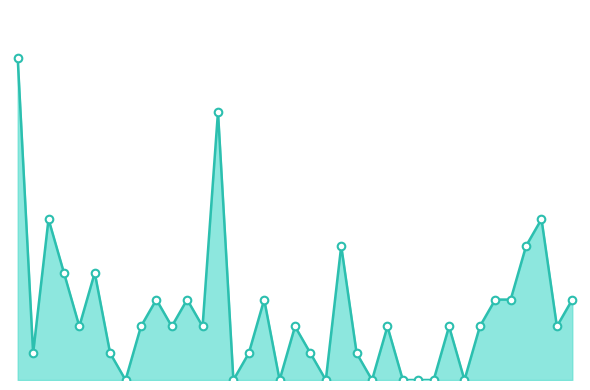

Does the chart have visible grid lines?

No